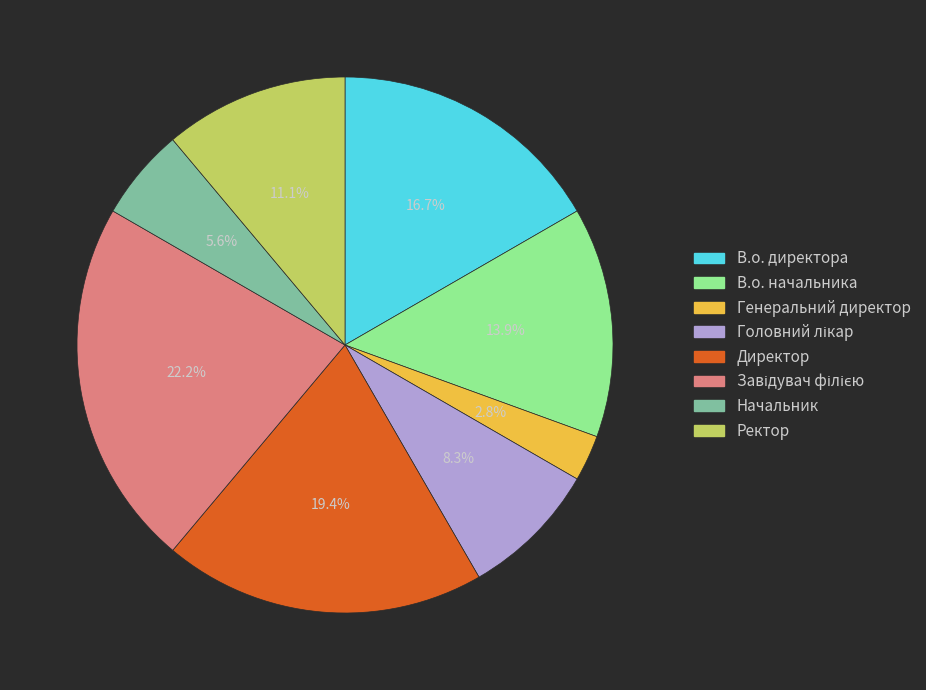

Does any single category account for the majority?

No